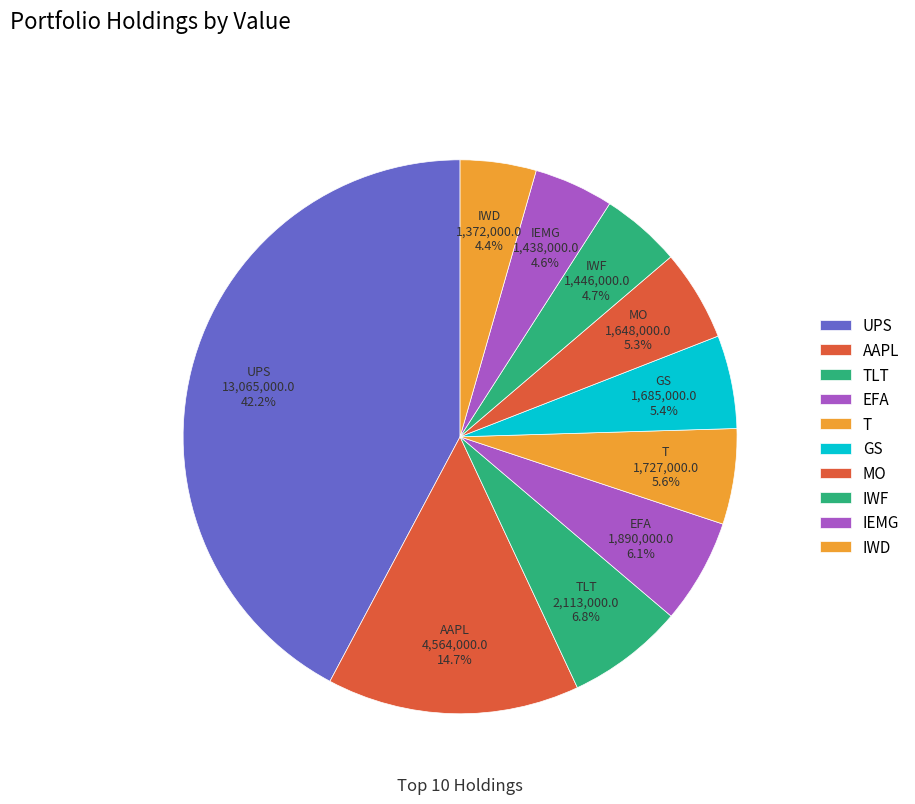

To the nearest percent, what portion does IWF represent?

5%